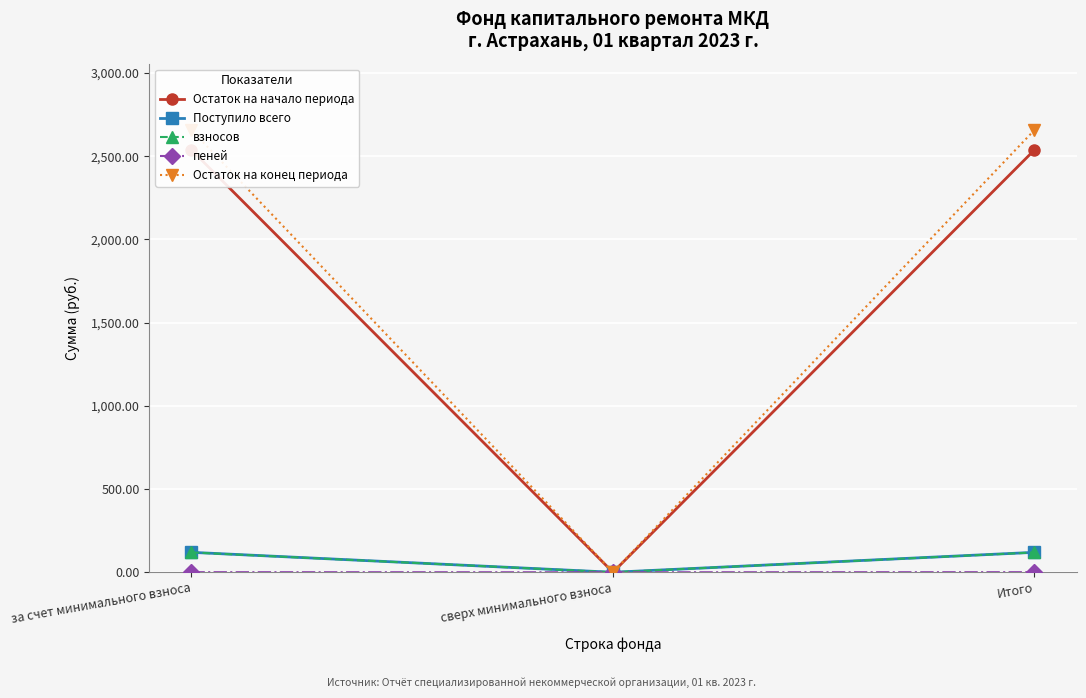

List the labels in order of Остаток на начало периода value, smallest first.

сверх минимального взноса, за счет минимального взноса, Итого